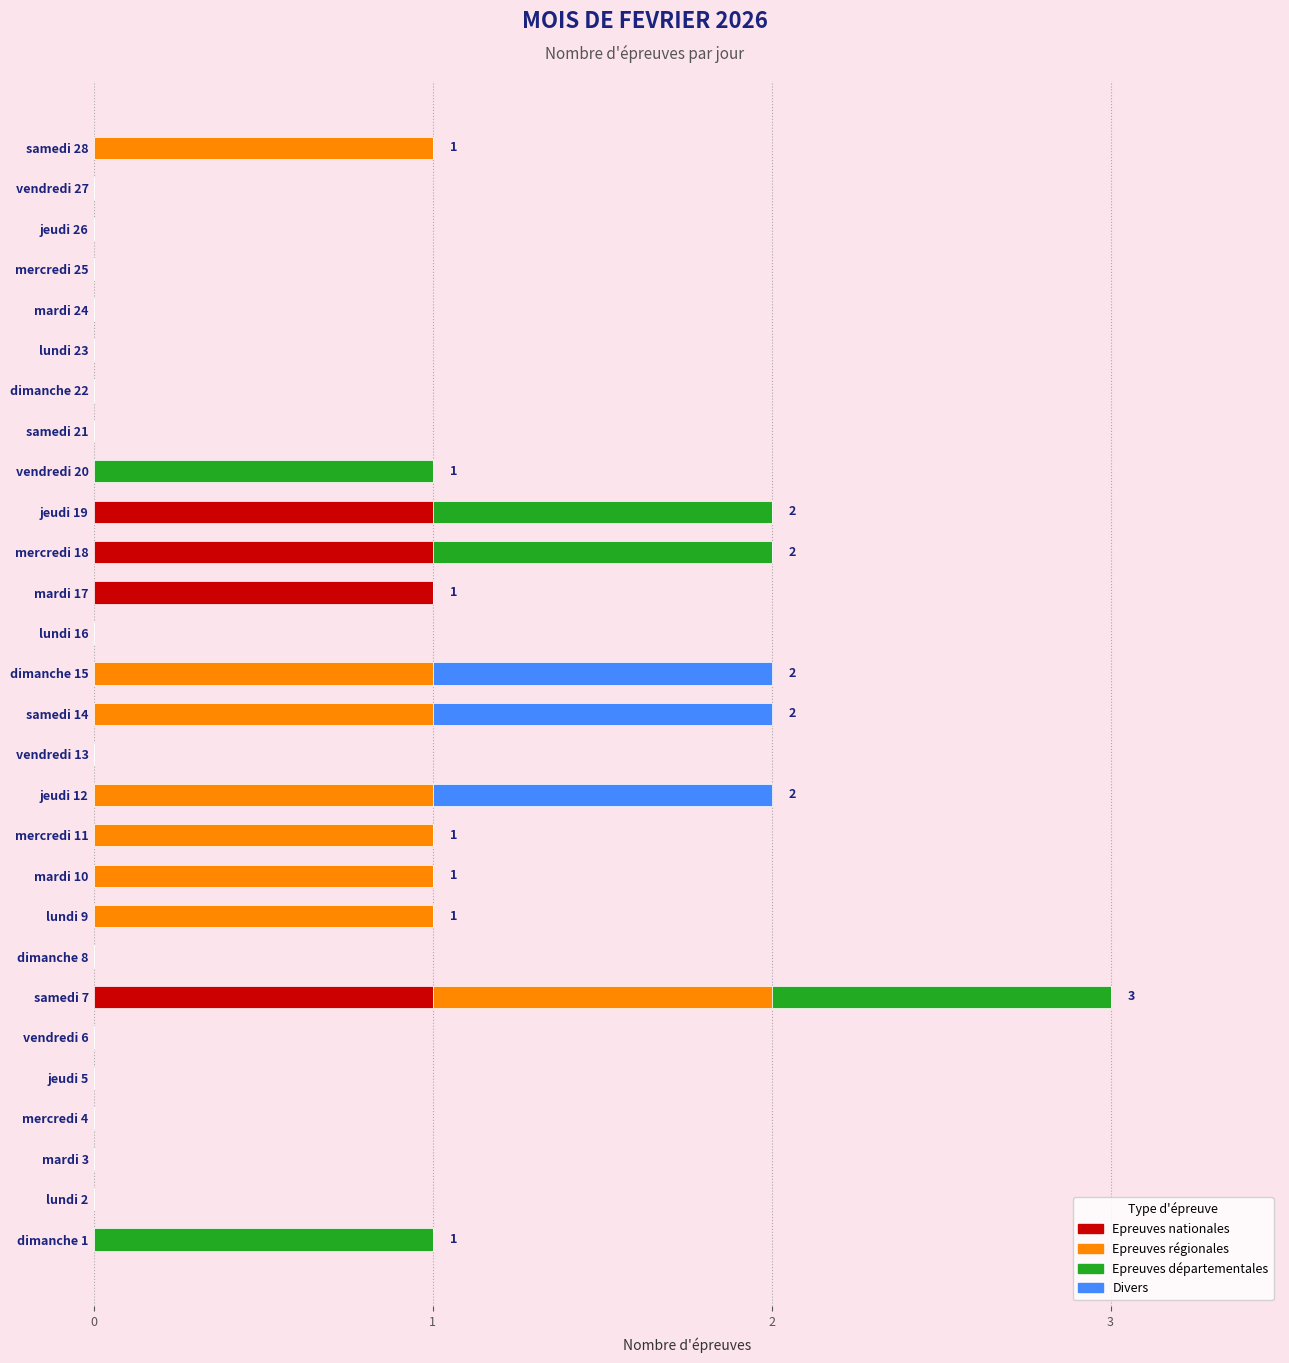

True or false: Epreuves nationales has a value of -1 at mardi 3.

False